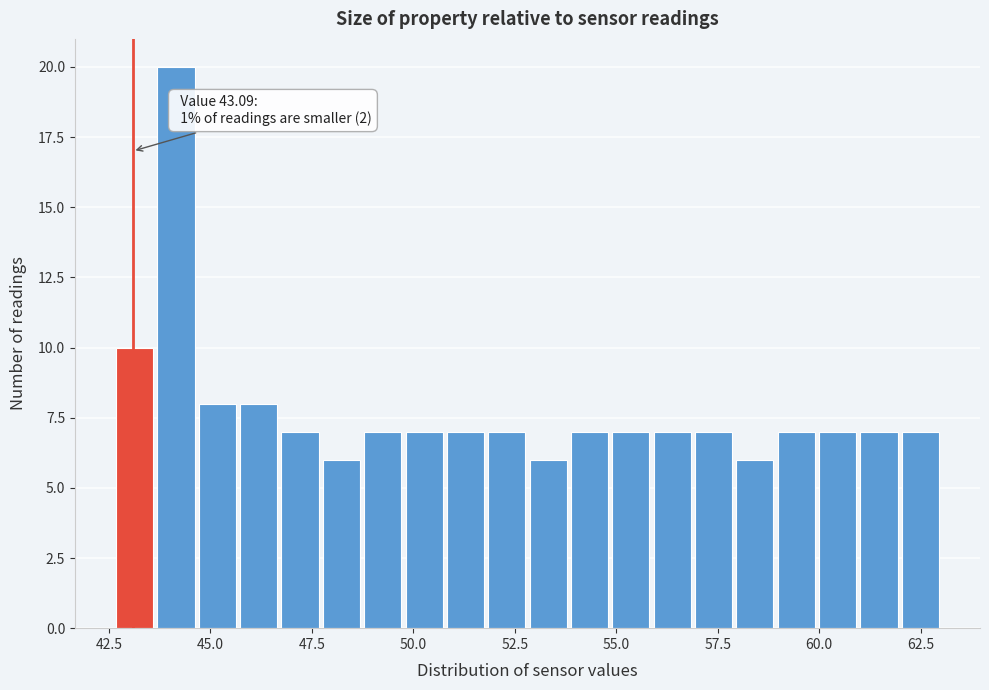

Around what value on the x-axis is the tallest bar? Give the approximate position of its centre, as read against the axis.

44.0